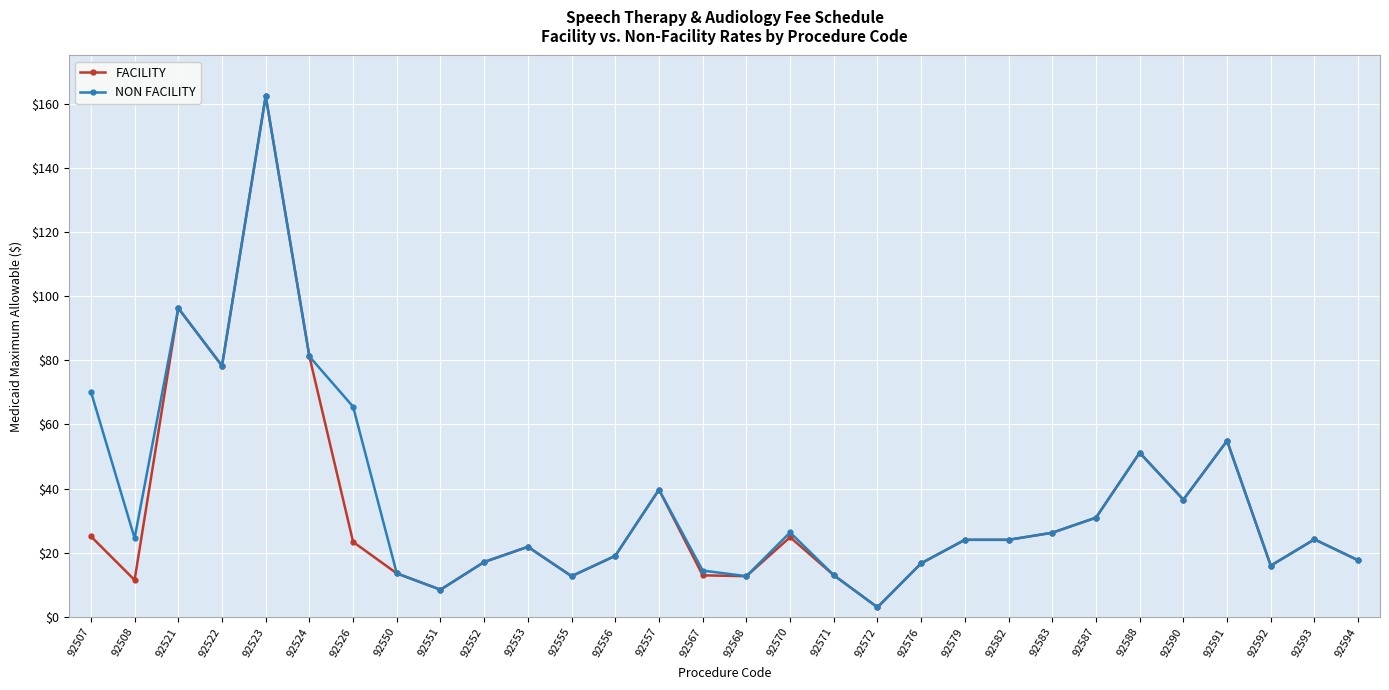

Does the chart have visible grid lines?

Yes